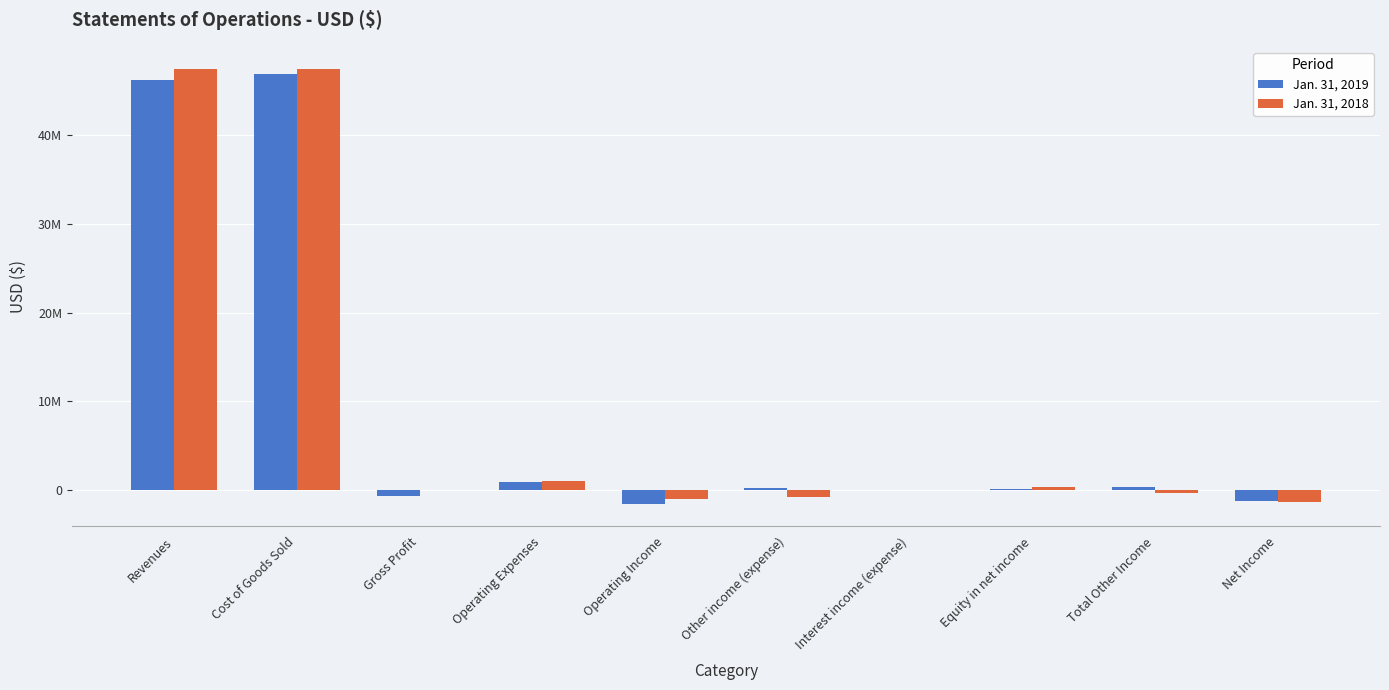

Between Gross Profit and Interest income (expense), which series saw the biggest shift?

Jan. 31, 2019